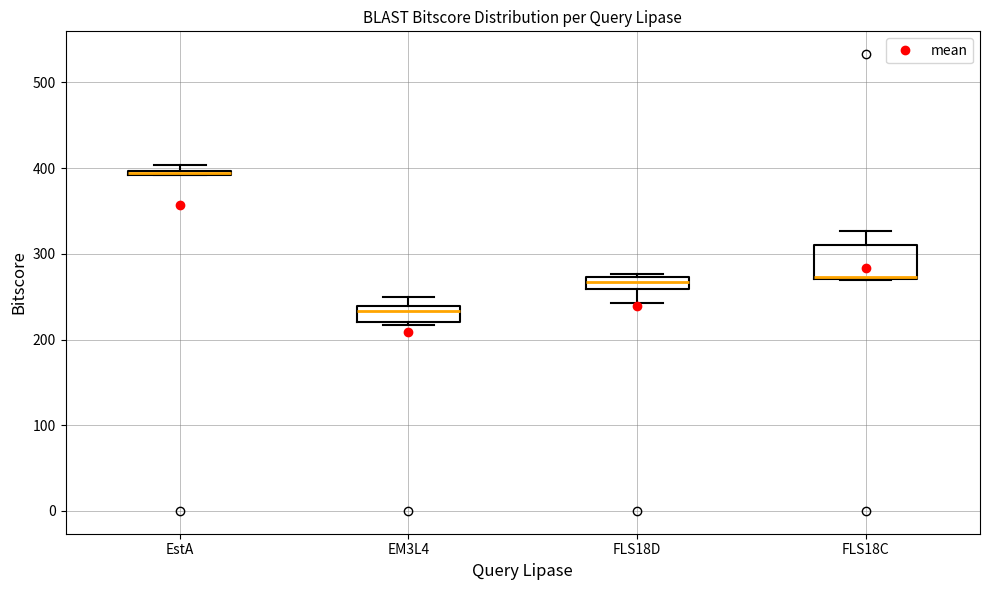

Where is the upper edge of the box for EstA on the y-axis? The values are not printed on the chart, so give them approximately, as read against the axis.

400